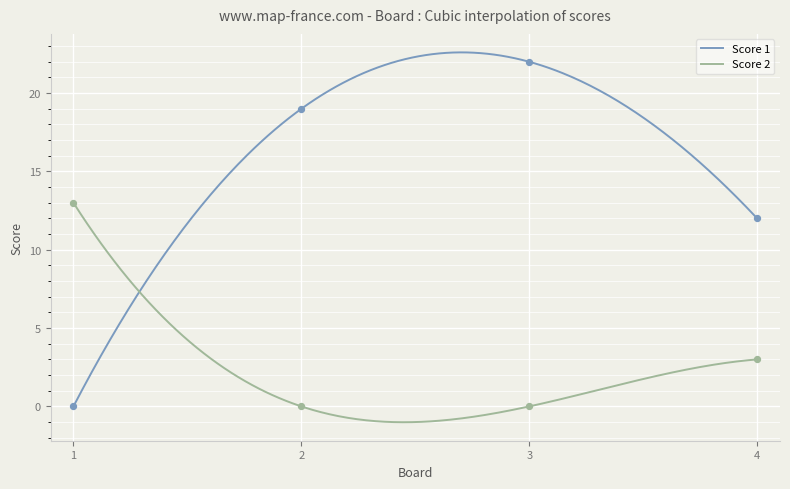

Which series contains the highest Y value?

Score 1